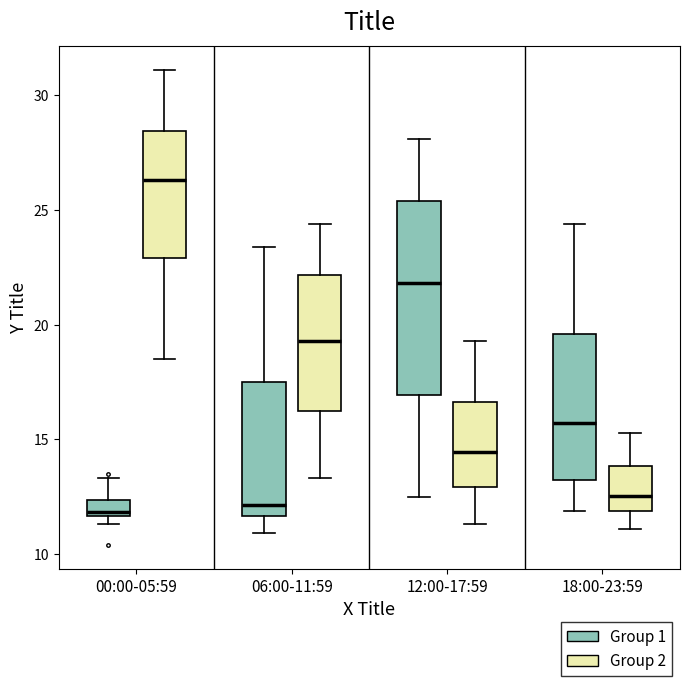

Which box is the tallest, from its lower edge to its upper edge?

12:00-17:59 (Group 1)